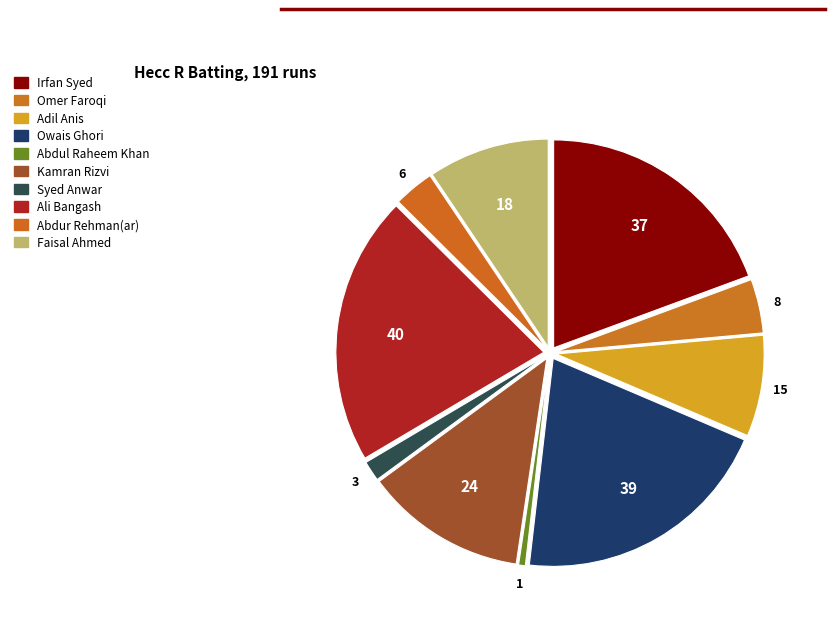

To the nearest percent, what is the combined percentage of Abdul Raheem Khan and Abdur Rehman(ar)?

4%